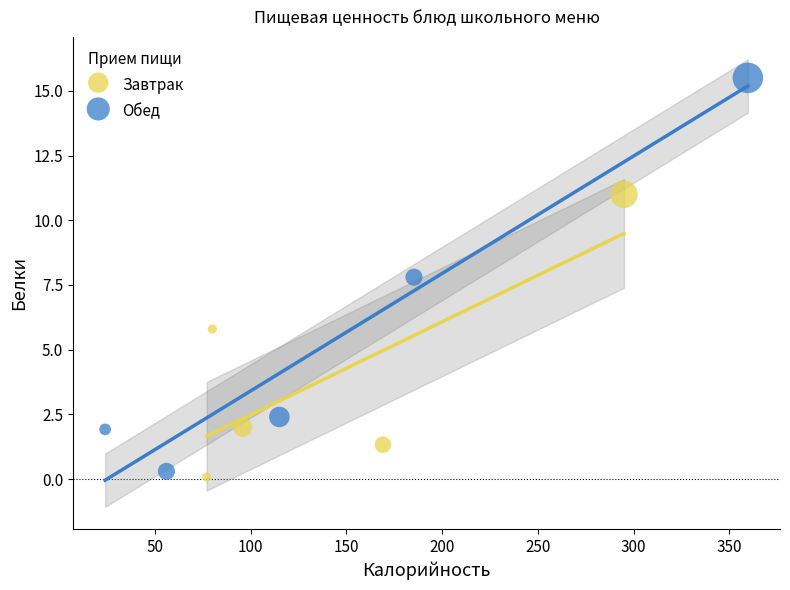

Which series contains the highest Y value?

Обед